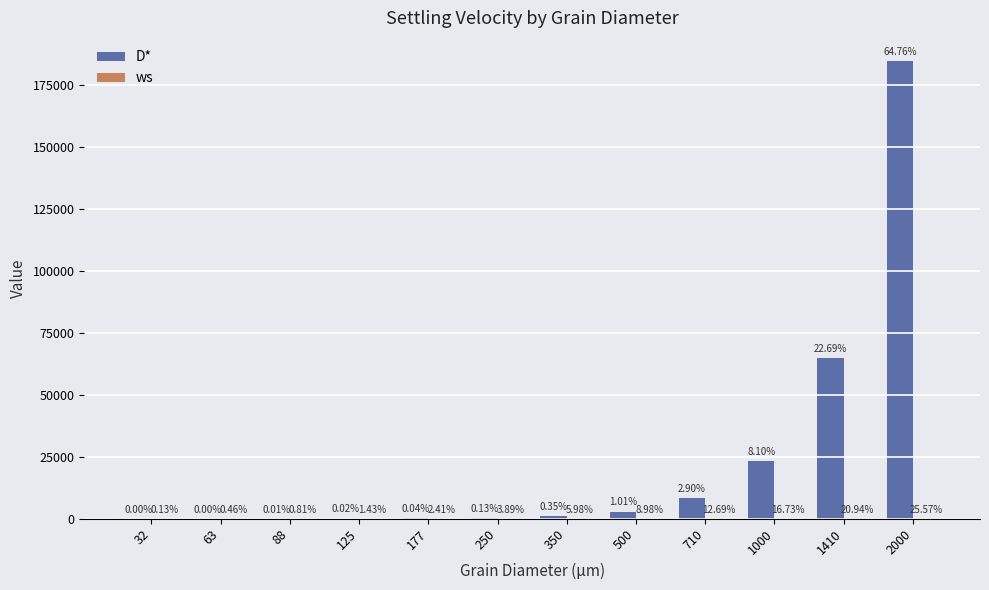

How many groups of bars are there?

12